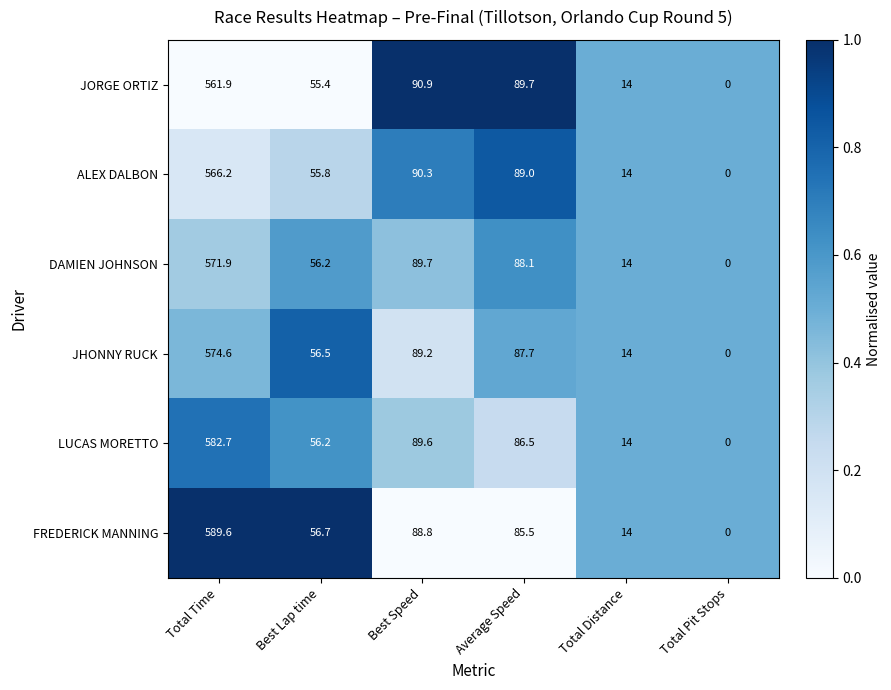

True or false: LUCAS MORETTO has a value of 20.9 at Total Distance.

False